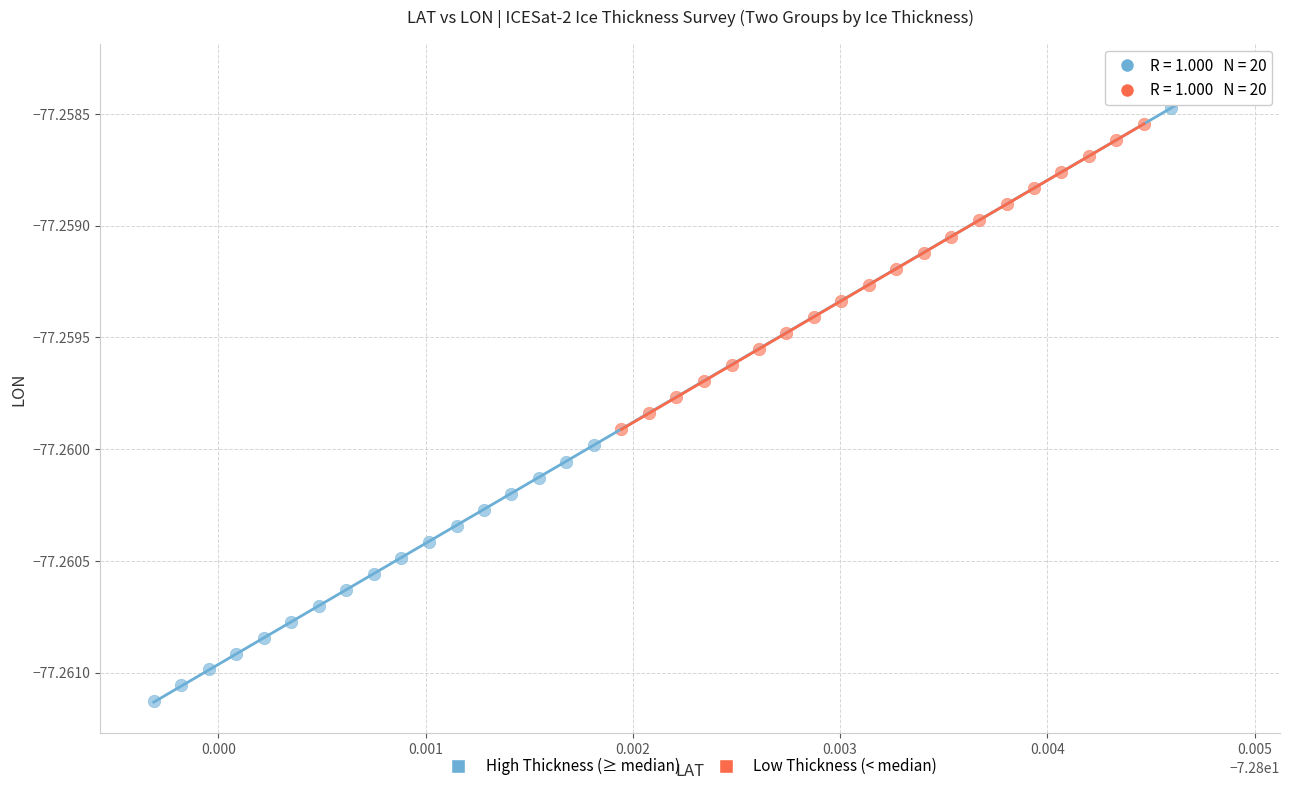

Which series contains the lowest Y value?

High Thickness (≥ median)